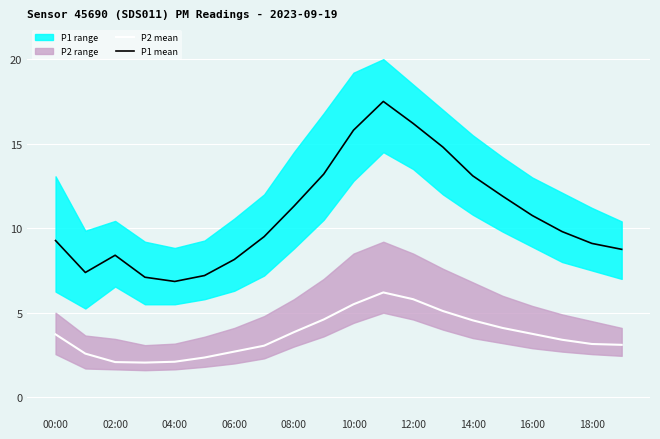

What position from the right is 17?

3